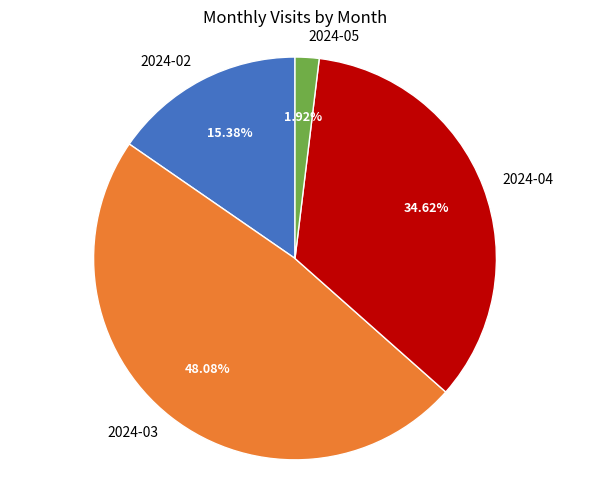

To the nearest percent, what is the difference between the 2024-05 and 2024-04 slice percentages?

33%